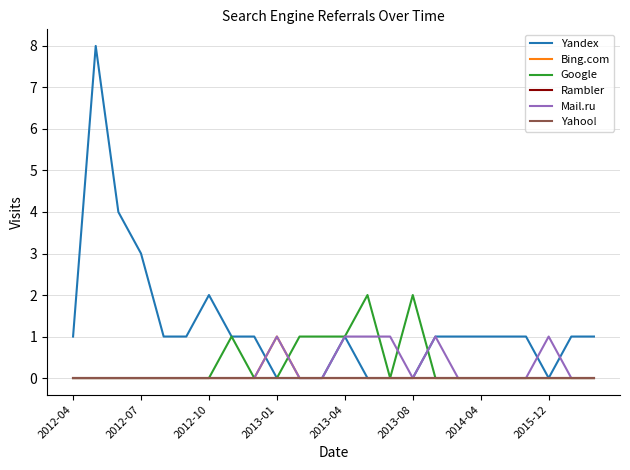

Which series has the largest total across all categories?

Yandex